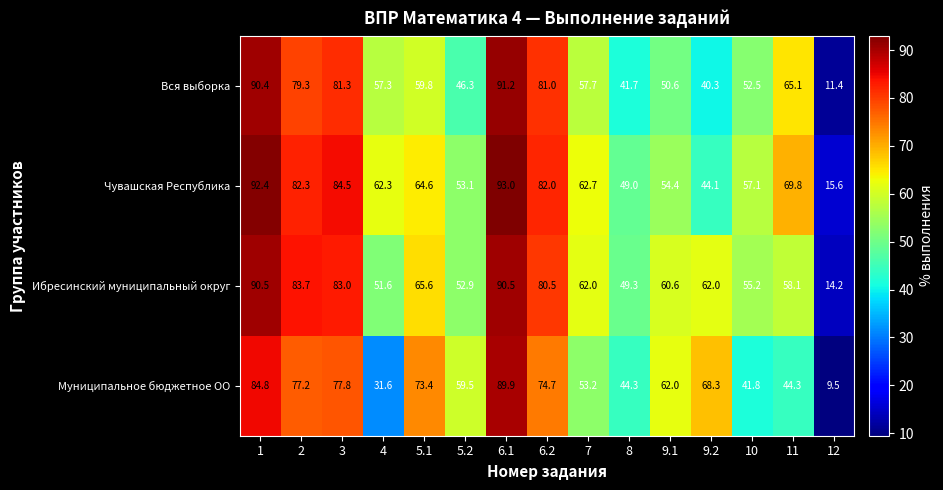

What is the spread (max minus min) of values at 6.2?

7.3